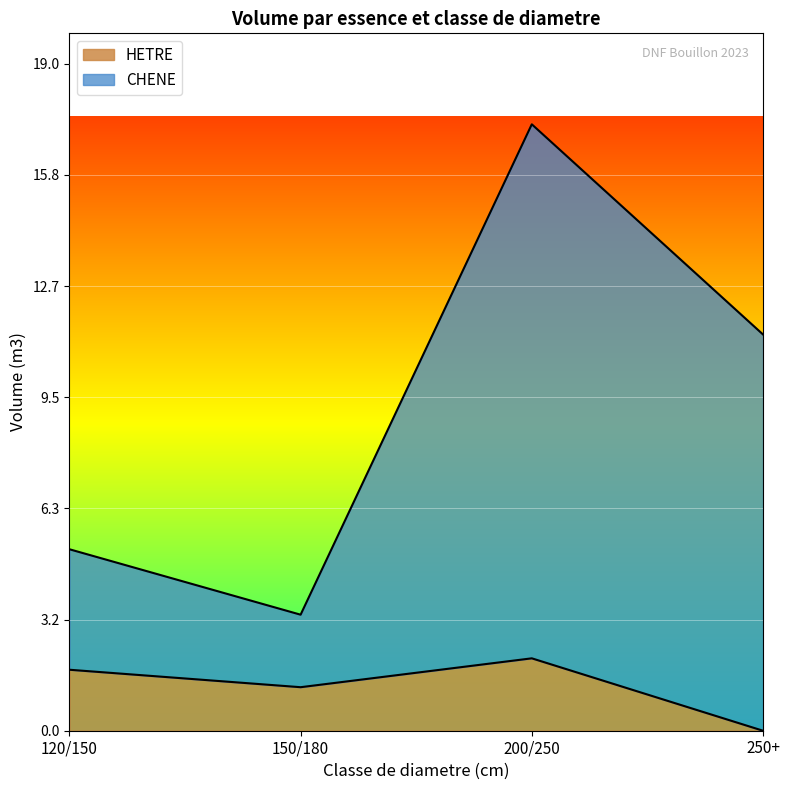

What is the value of the CHENE point at the 3rd from the left?

17.3